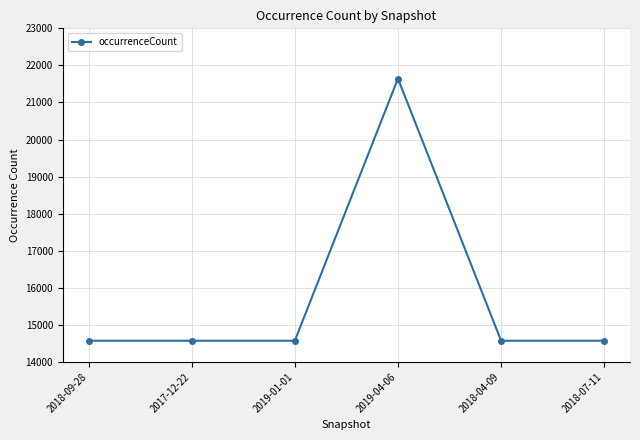

Reading right to left, what are all the values shown in this chart?

14572	14572	21644	14572	14572	14572